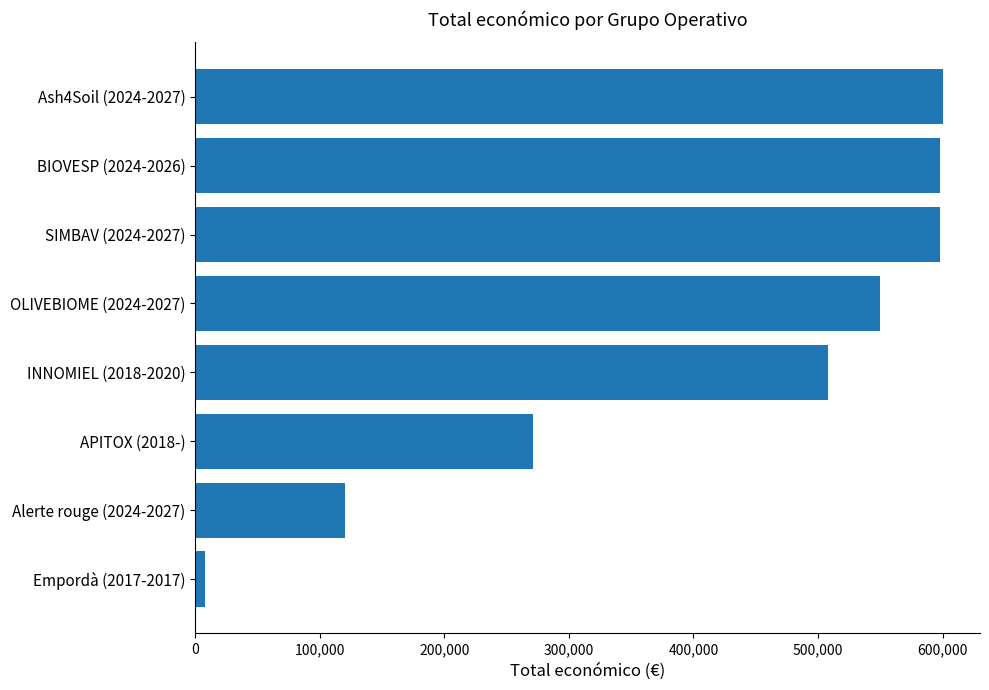

Which has a higher value, Ash4Soil (2024-2027) or Alerte rouge (2024-2027)?

Ash4Soil (2024-2027)